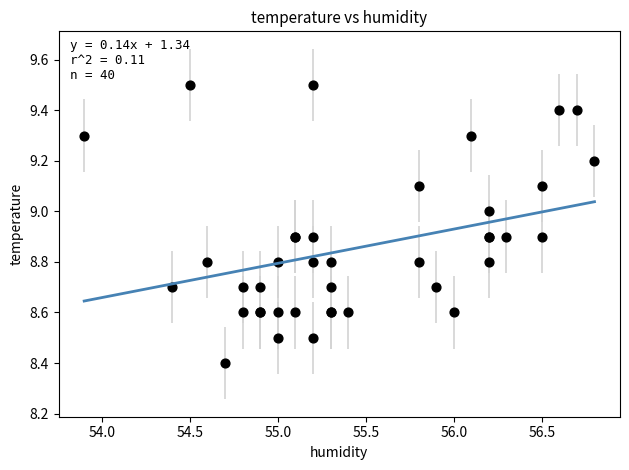

What Y value in the scatter plot is closest to 8?

8.4